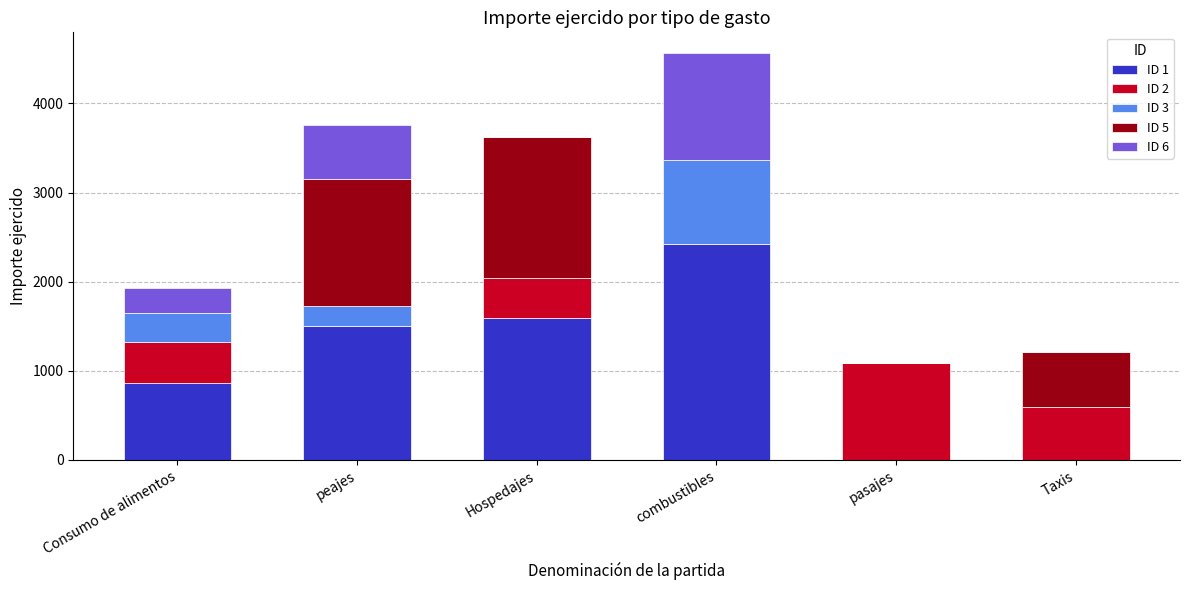

What is the total value across all series at Taxis?

1214.0